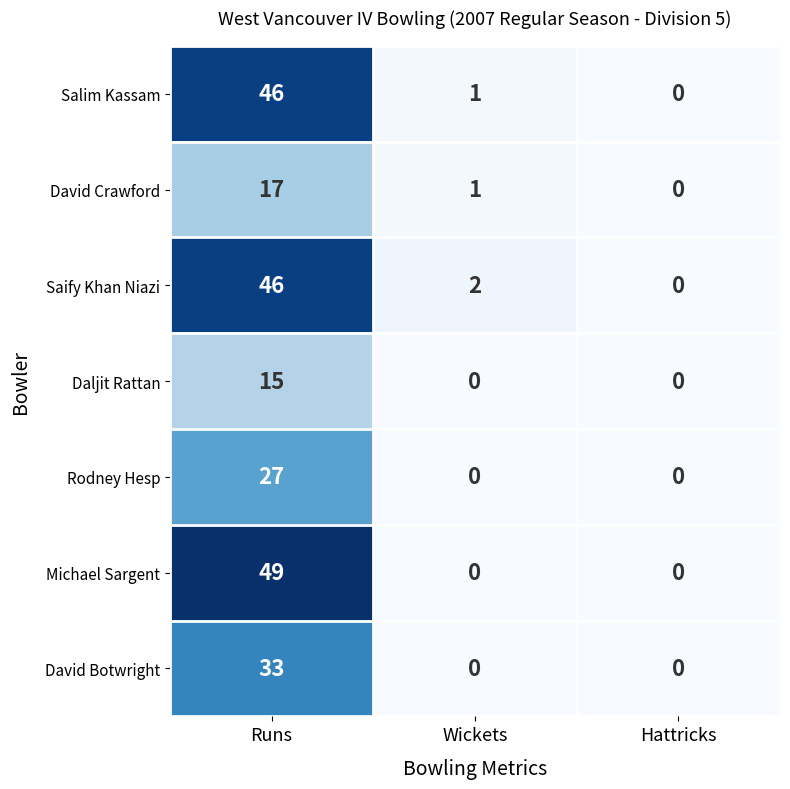

What is the average value of the David Botwright series?

11